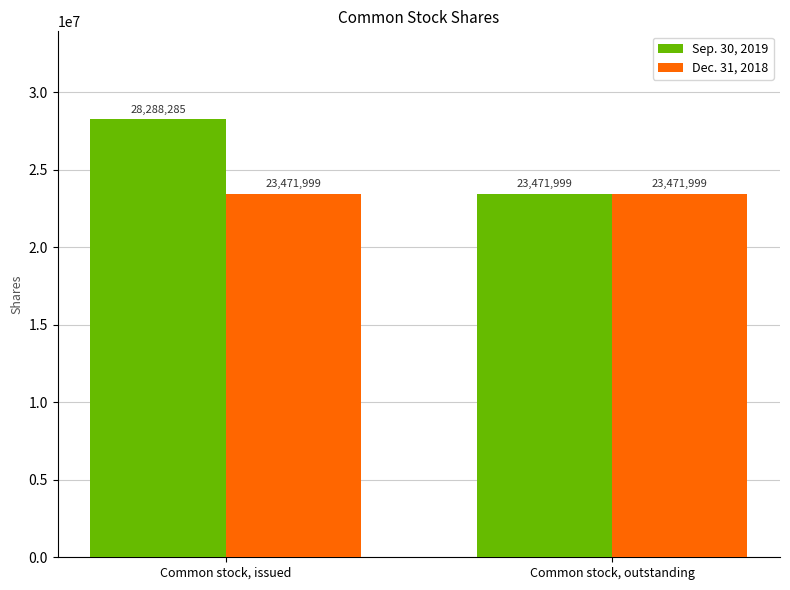

How many categories are shown in the chart?

2